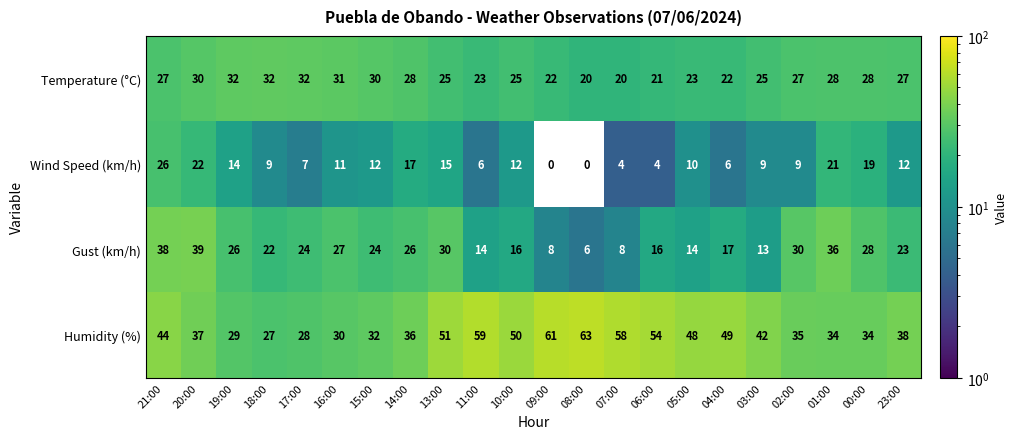

What is the approximate value of Wind Speed (km/h) at 18:00, to the nearest 10?

10